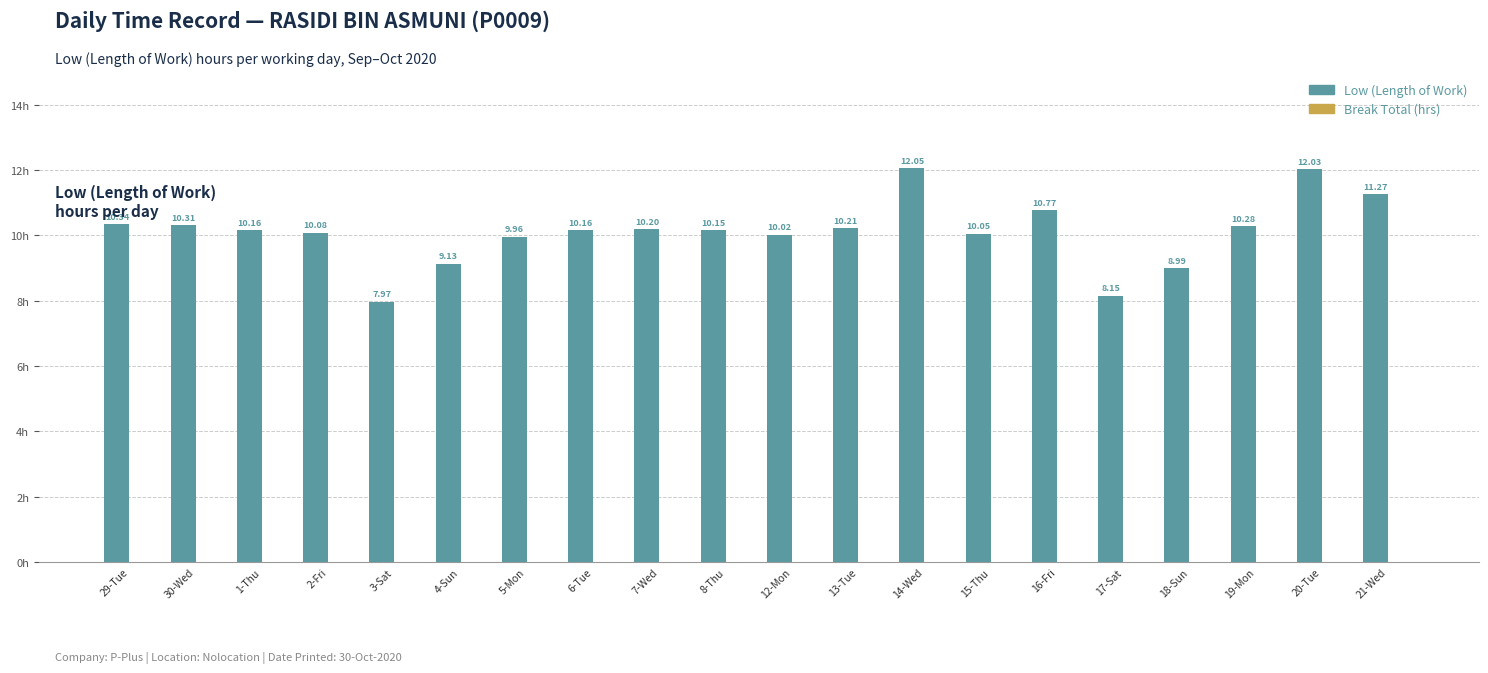

What is the sum of all values?

202.3